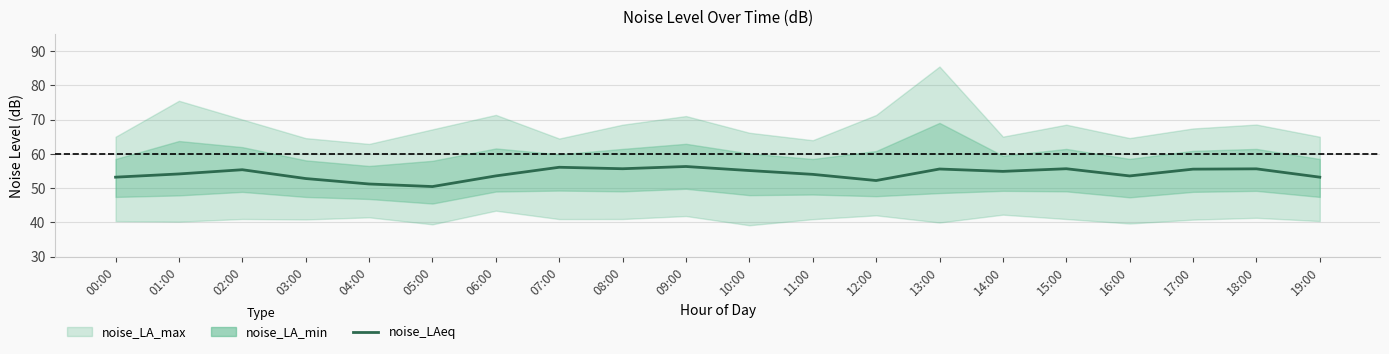

What is the label of the 11th point from the left?

10:00